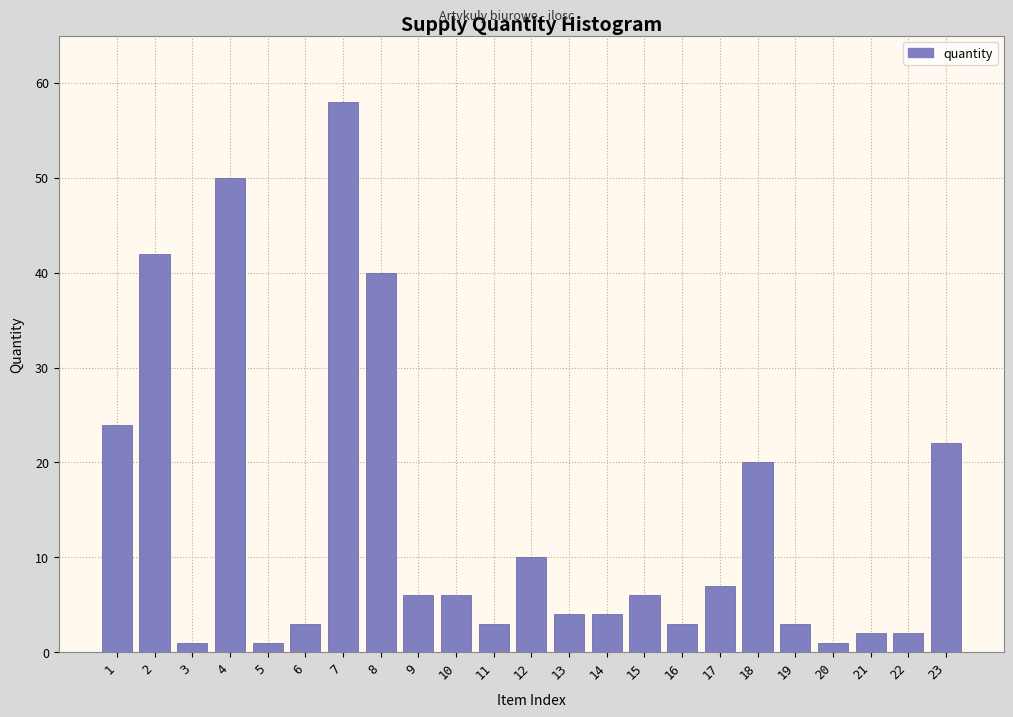

Reading left to right, extract all data points from this chart.

24	42	1	50	1	3	58	40	6	6	3	10	4	4	6	3	7	20	3	1	2	2	22